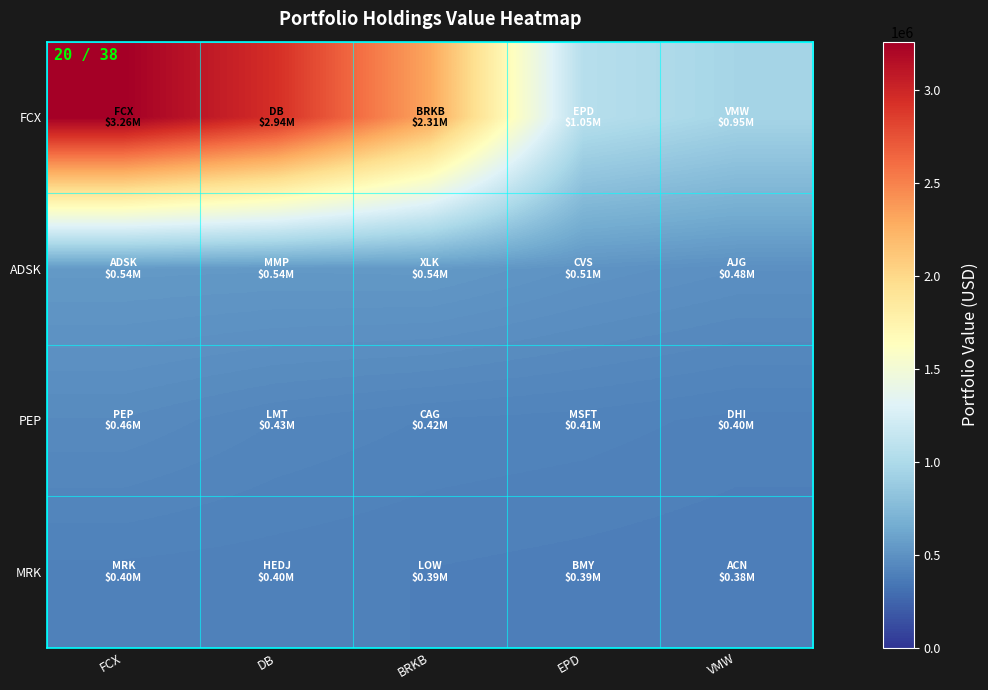

At BRKB, list the series in order from smallest to largest.

MRK, PEP, ADSK, FCX